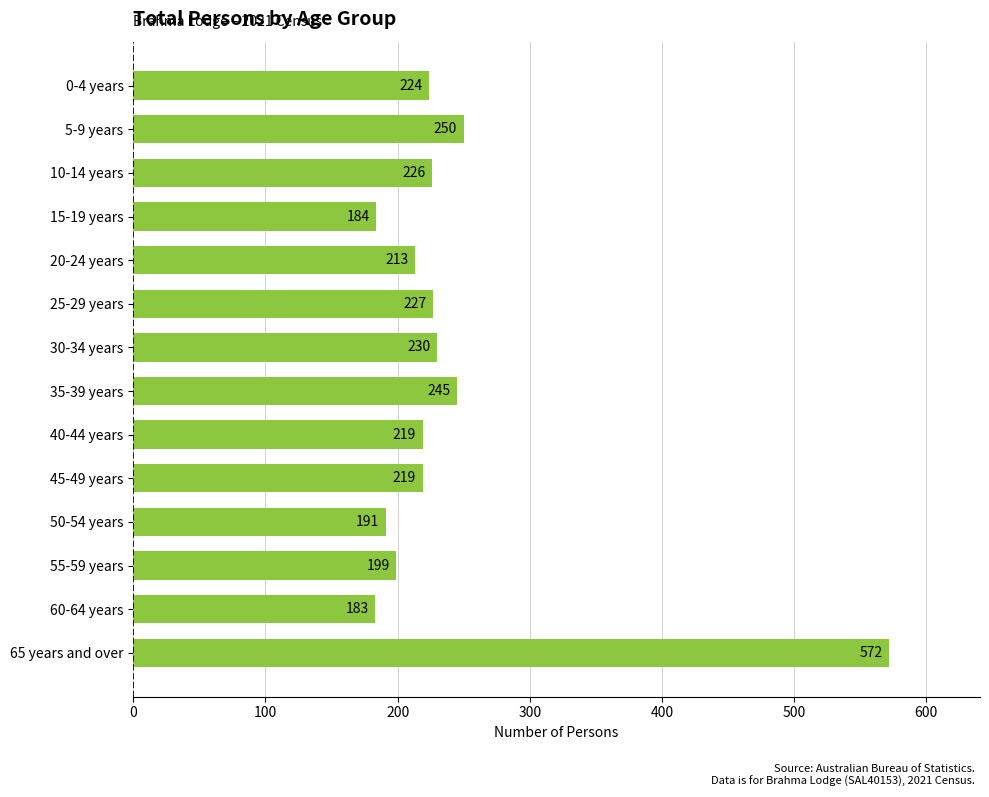

What is the maximum value shown in the chart?

572